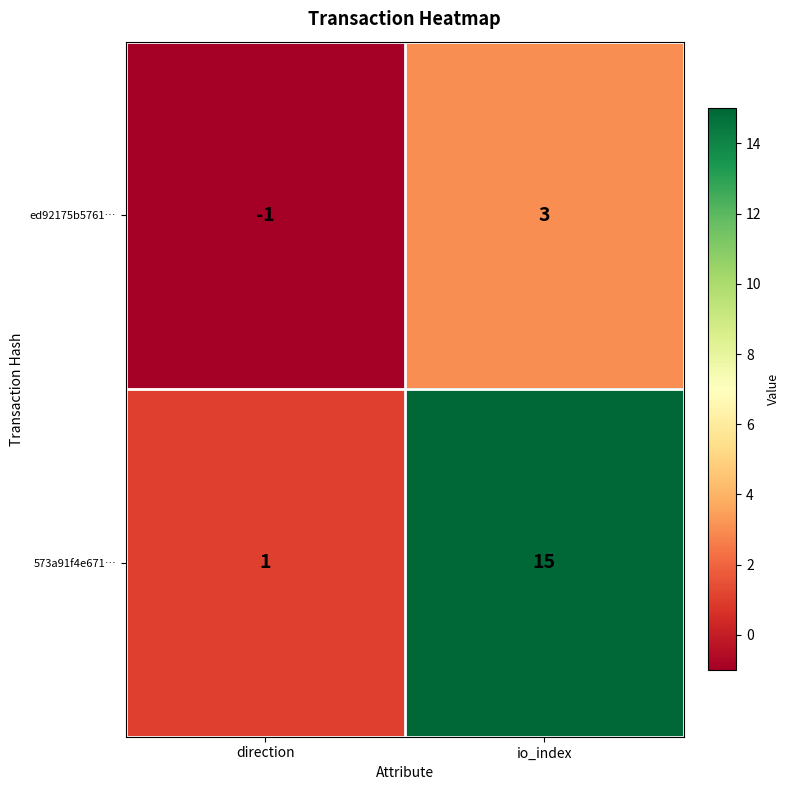

What is the maximum value shown in the chart?

15